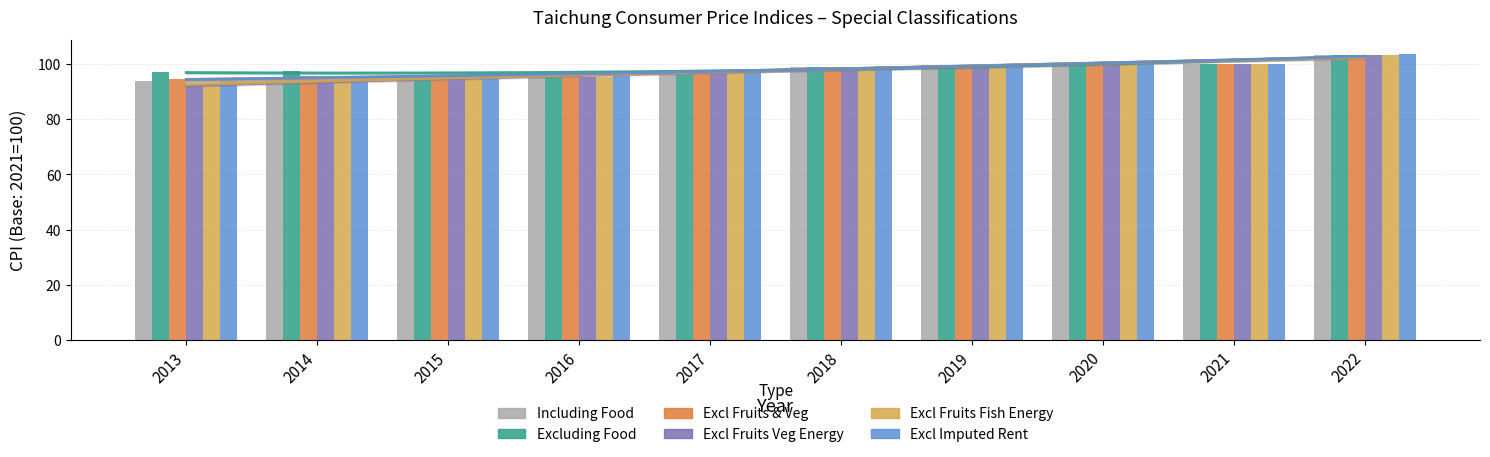

Reading right to left, extract all data points from this chart.

Including Food: 2022=103.5	2021=100.0	2020=100.2	2019=99.7	2018=99.1	2017=97.5	2016=95.6	2015=94.5	2014=95.0	2013=93.8
Excluding Food: 2022=103.2	2021=100.0	2020=100.4	2019=99.7	2018=99.0	2017=97.6	2016=96.0	2015=95.8	2014=97.4	2013=97.2
Excl Fruits & Veg: 2022=103.3	2021=100.0	2020=100.3	2019=99.7	2018=99.1	2017=97.5	2016=95.7	2015=94.8	2014=95.6	2013=94.4
Excl Fruits Veg Energy: 2022=103.1	2021=100.0	2020=100.3	2019=99.7	2018=98.9	2017=97.2	2016=95.3	2015=94.6	2014=93.6	2013=92.4
Excl Fruits Fish Energy: 2022=103.2	2021=100.0	2020=100.3	2019=99.8	2018=99.0	2017=97.4	2016=95.5	2015=94.8	2014=93.8	2013=92.7
Excl Imputed Rent: 2022=103.5	2021=100.0	2020=100.3	2019=99.8	2018=99.2	2017=97.7	2016=95.8	2015=94.7	2014=95.7	2013=94.5